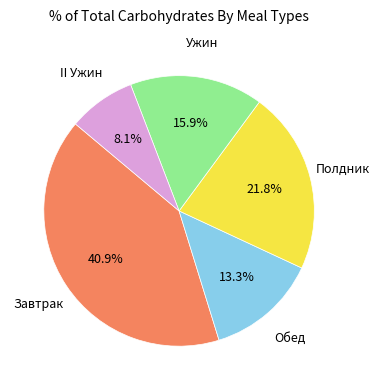

How many slices are in this pie chart?

5